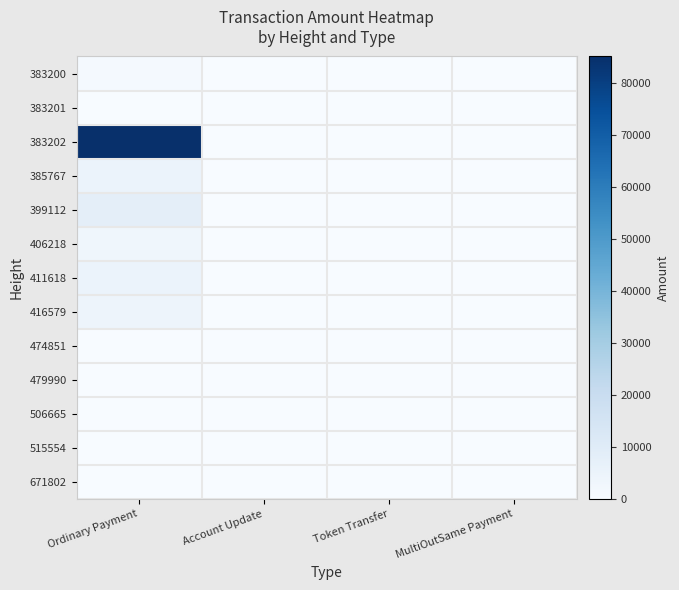

Reading left to right, extract all data points from this chart.

383200: Ordinary Payment=1000.0	Account Update=0.0	Token Transfer=0.0	MultiOutSame Payment=0.0
383201: Ordinary Payment=0.0	Account Update=0.0	Token Transfer=0.0	MultiOutSame Payment=0.0
383202: Ordinary Payment=85000.0	Account Update=0.0	Token Transfer=0.0	MultiOutSame Payment=0.0
385767: Ordinary Payment=5001.0	Account Update=0.0	Token Transfer=0.0	MultiOutSame Payment=0.0
399112: Ordinary Payment=8000.0	Account Update=0.0	Token Transfer=0.0	MultiOutSame Payment=0.0
406218: Ordinary Payment=3000.0	Account Update=0.0	Token Transfer=0.0	MultiOutSame Payment=0.0
411618: Ordinary Payment=5000.0	Account Update=0.0	Token Transfer=0.0	MultiOutSame Payment=0.0
416579: Ordinary Payment=4000.0	Account Update=0.0	Token Transfer=0.0	MultiOutSame Payment=0.0
474851: Ordinary Payment=0.0	Account Update=0.0	Token Transfer=0.0	MultiOutSame Payment=0.0
479990: Ordinary Payment=0.0	Account Update=0.0	Token Transfer=0.0	MultiOutSame Payment=0.0
506665: Ordinary Payment=0.0	Account Update=0.0	Token Transfer=0.0	MultiOutSame Payment=0.0
515554: Ordinary Payment=0.0	Account Update=0.0	Token Transfer=0.0	MultiOutSame Payment=0.0
671802: Ordinary Payment=0.0	Account Update=0.0	Token Transfer=0.0	MultiOutSame Payment=0.0